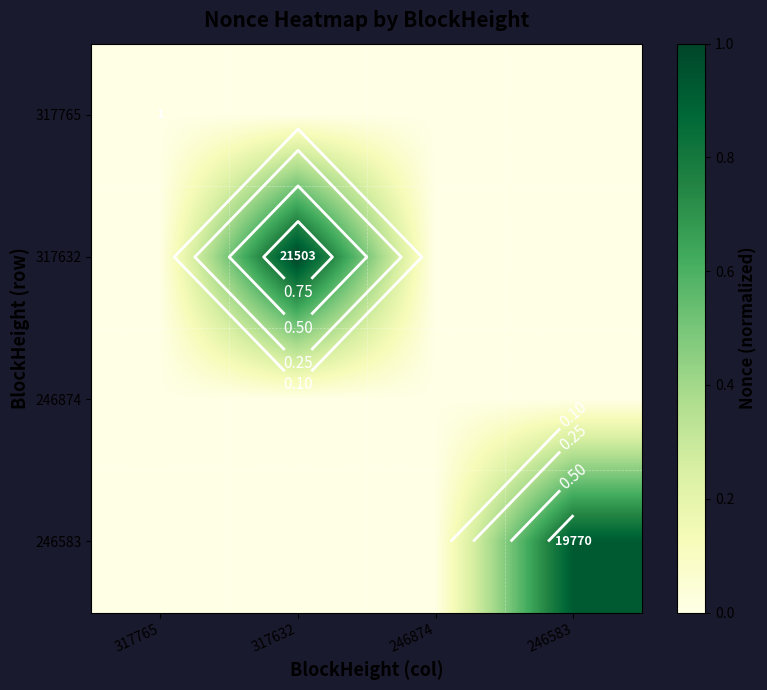

At which label is 246583 closest to 0?

317765